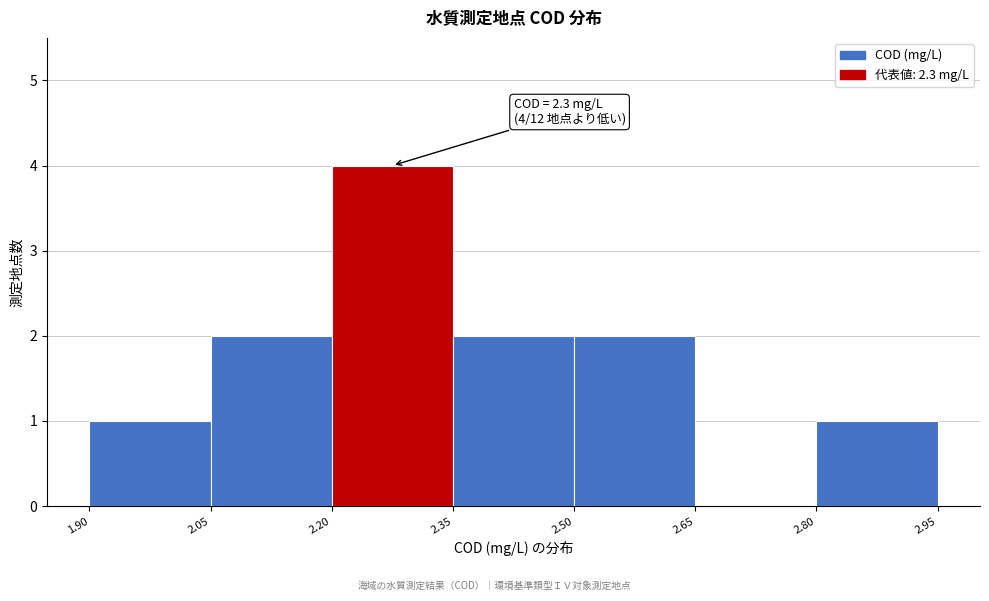

Which range on the x-axis has the tallest bar?

2.20 to 2.35